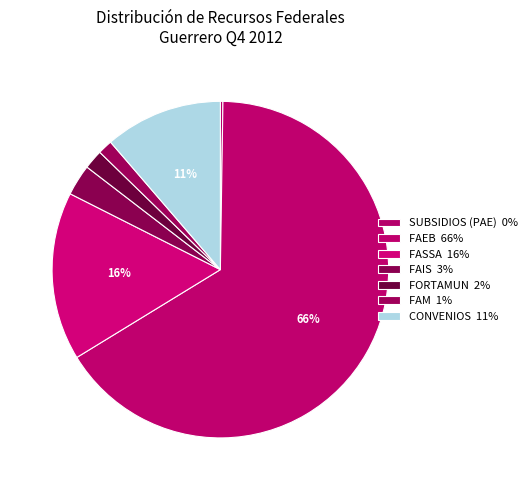

What is the largest slice in the pie chart?

FAEB